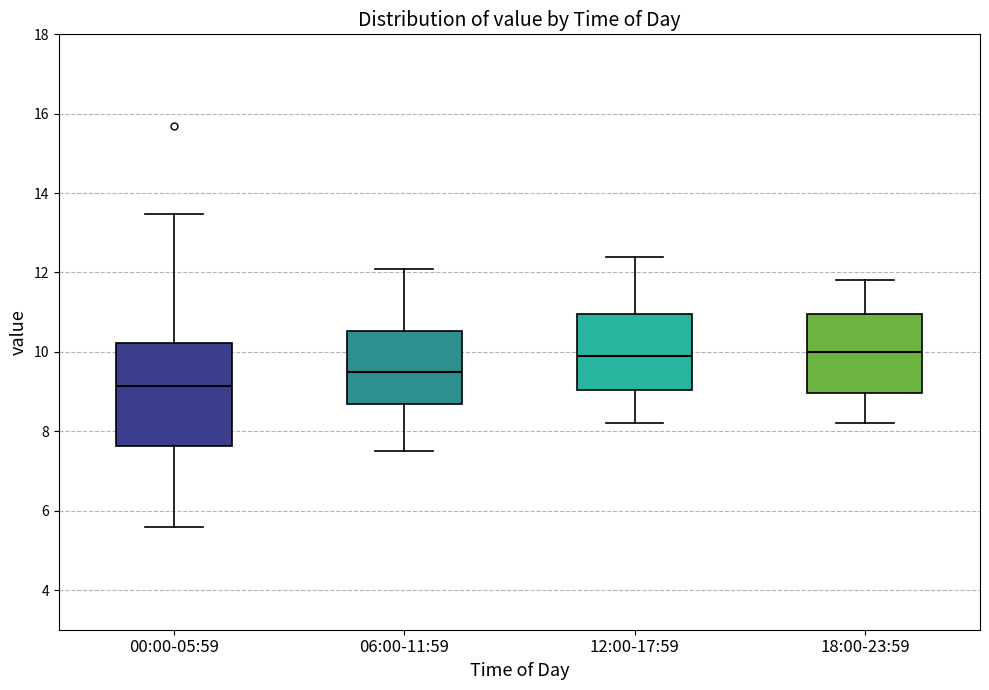

Which box is the tallest, from its lower edge to its upper edge?

00:00-05:59